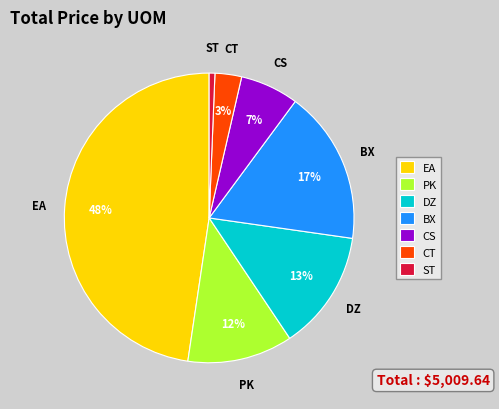

To the nearest percent, what is the average slice percentage?

14%